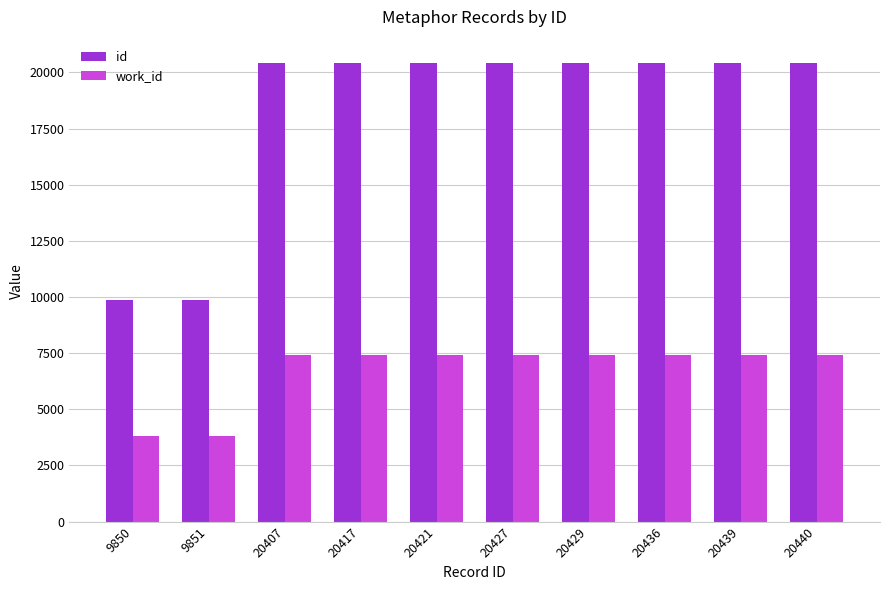

What is the approximate value of work_id at 20421, to the nearest 10?

7400